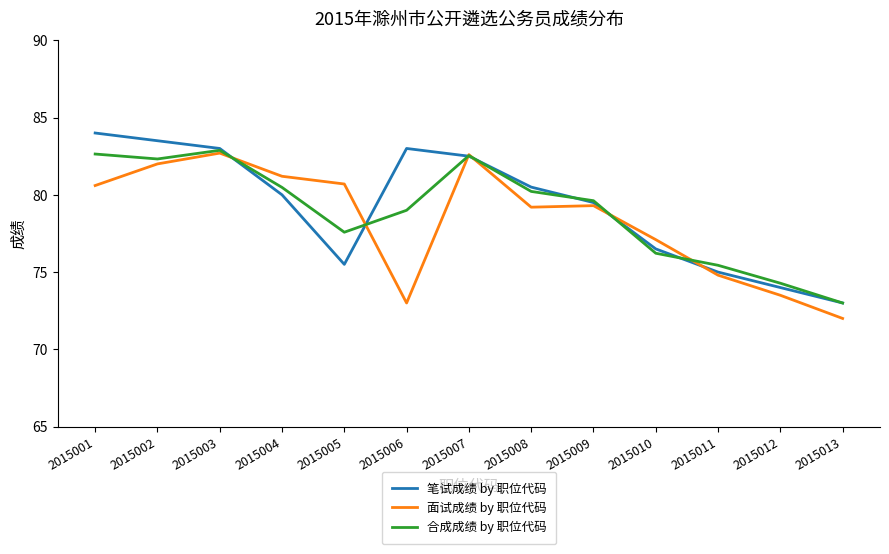

How many values in the 面试成绩 by 职位代码 series exceed 79?

8